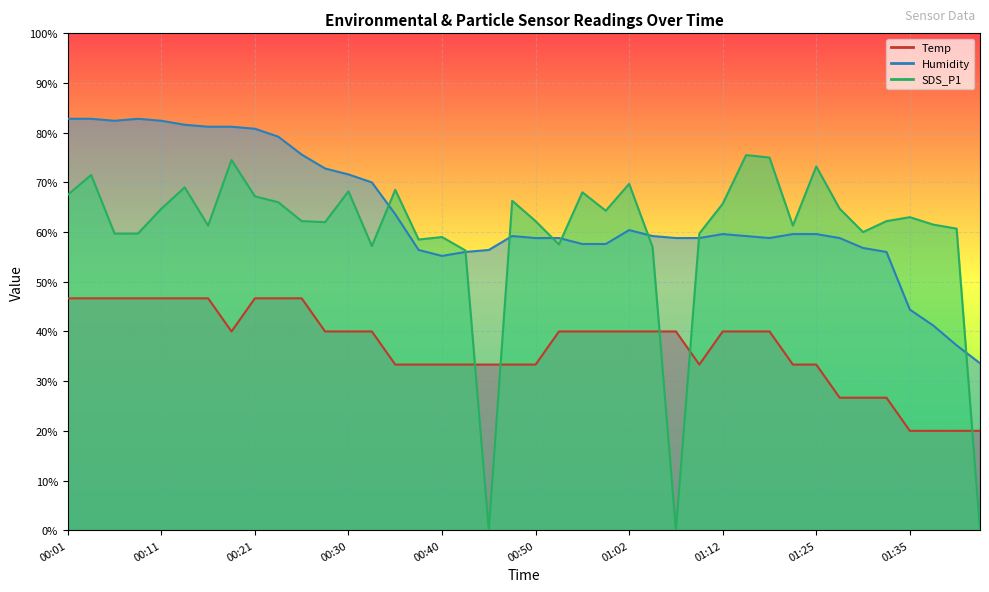

At 00:01, list the series in order from smallest to largest.

Temp, SDS_P1, Humidity